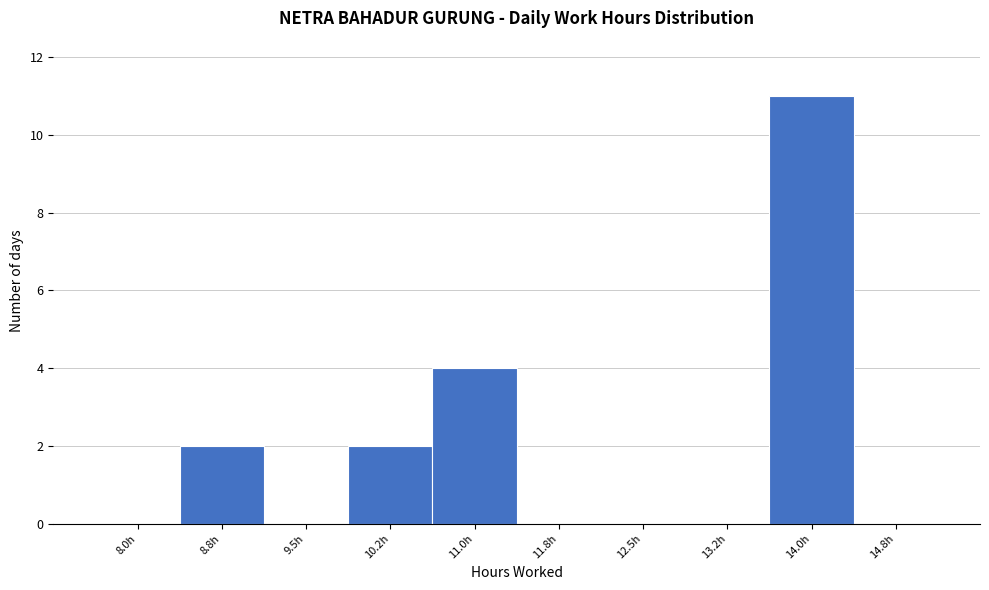

Reading left to right, transcribe all the data shown in this chart.

8.0h=0	8.8h=2	9.5h=0	10.2h=2	11.0h=4	11.8h=0	12.5h=0	13.2h=0	14.0h=11	14.8h=0